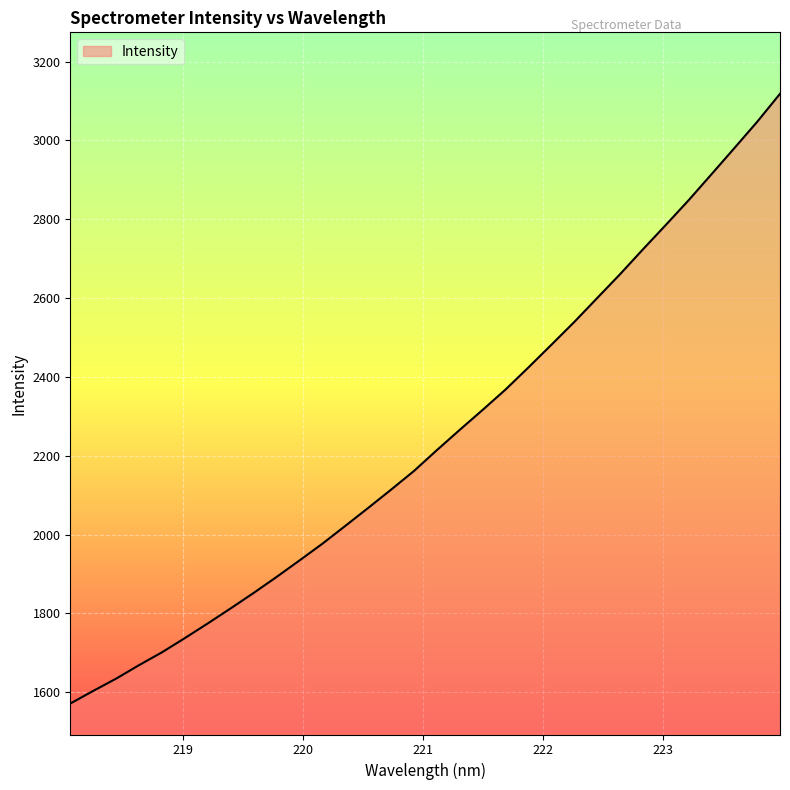

What is the average value?

2244.0